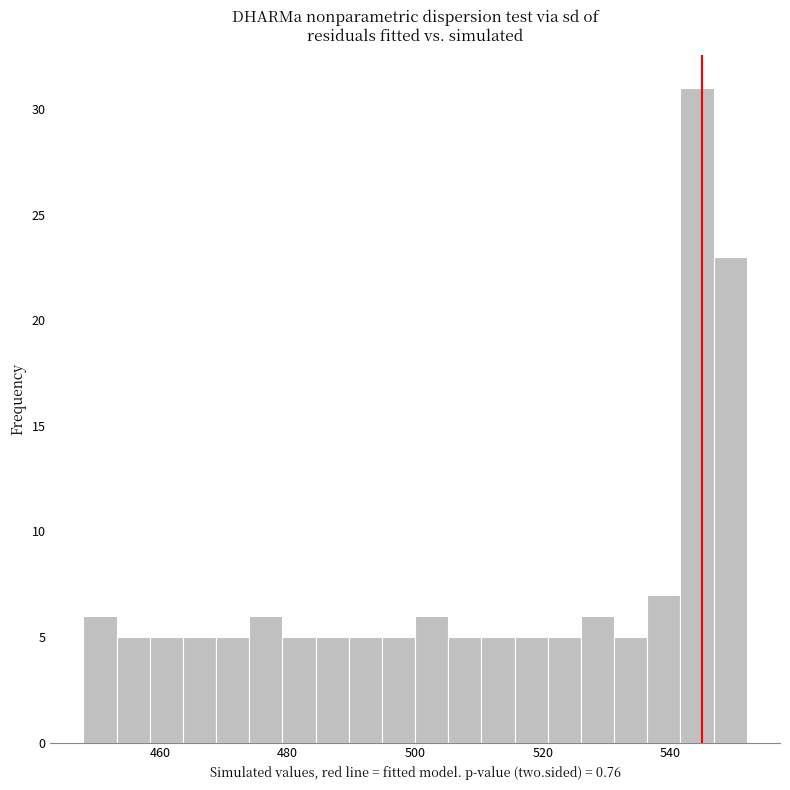

Read against the x-axis, roughly where is the centre of the tallest bar?

544